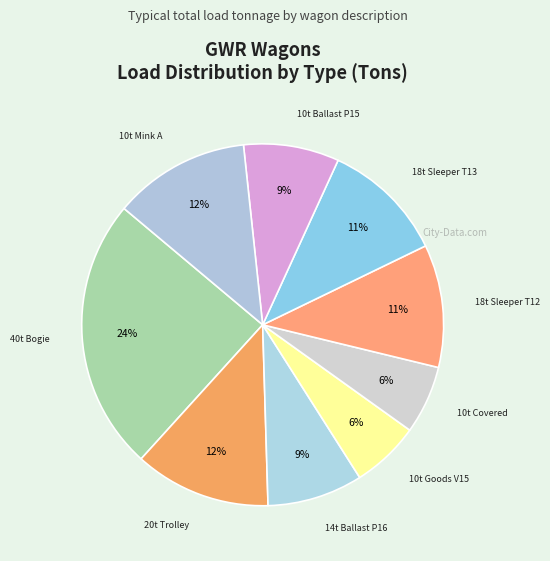

How many slices are in this pie chart?

9